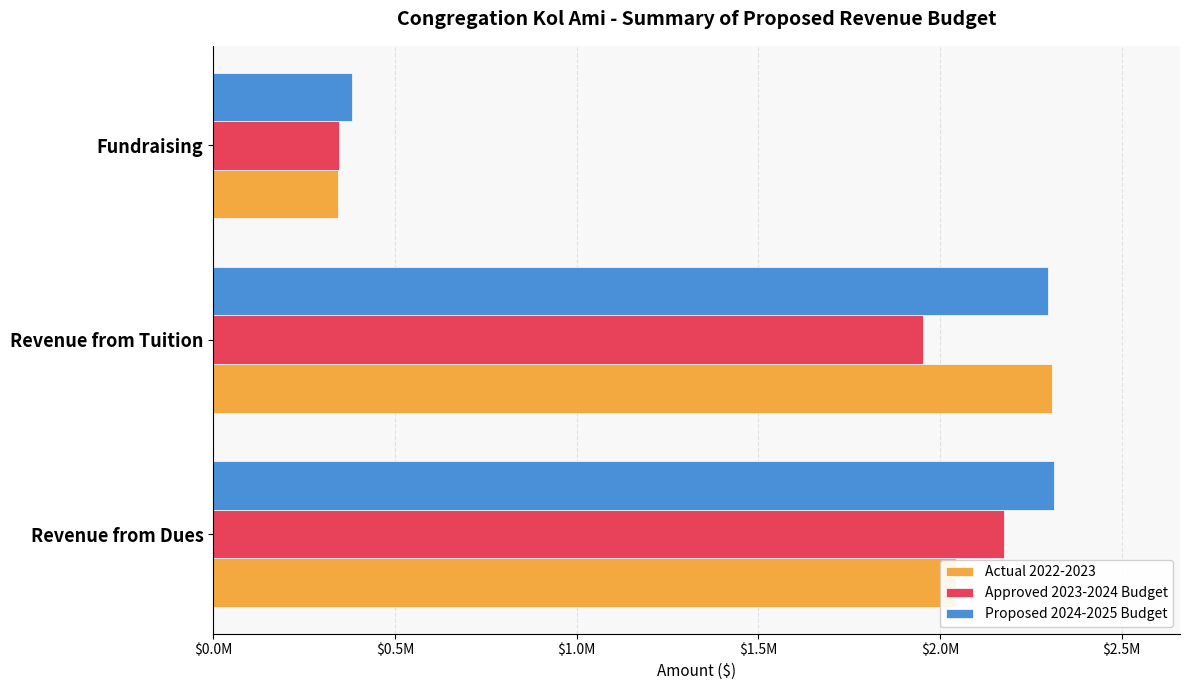

Which series has the largest total across all categories?

Proposed 2024-2025 Budget